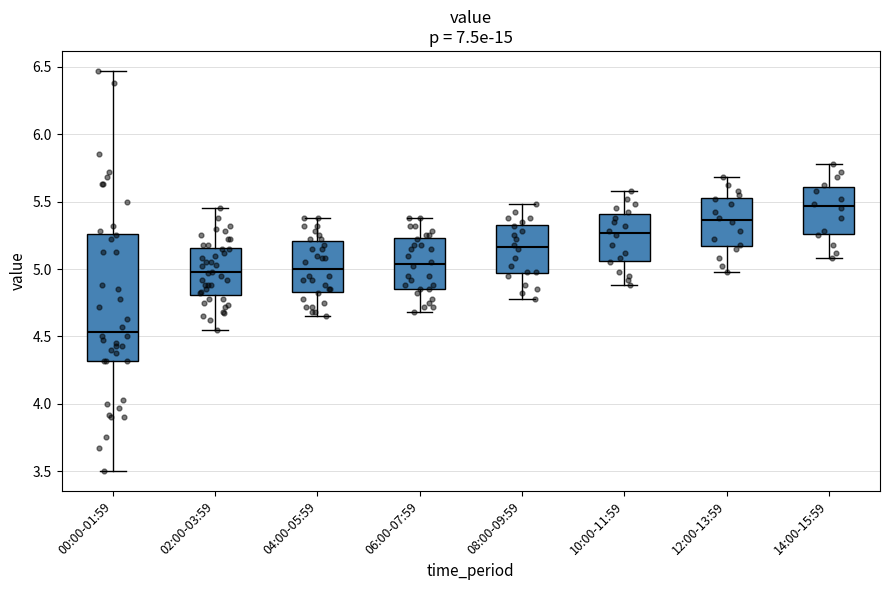

Which box has the highest median line?

14:00-15:59